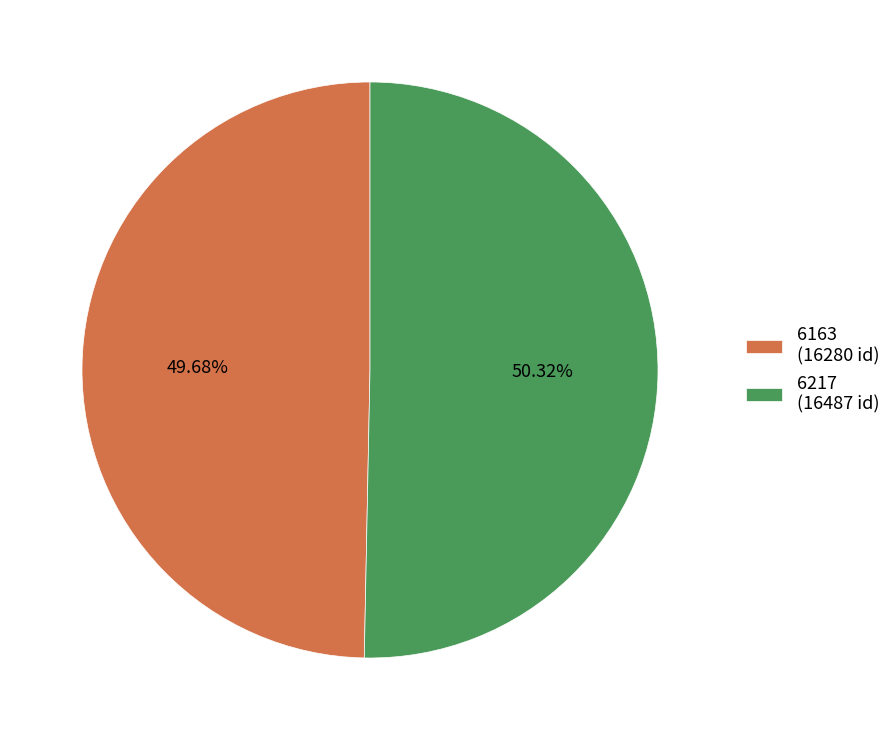

Is there a majority slice in this chart?

Yes